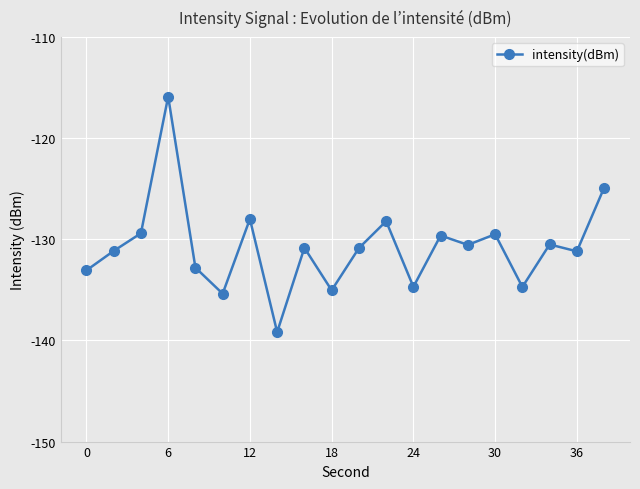

What is the greatest value displayed?

-115.9